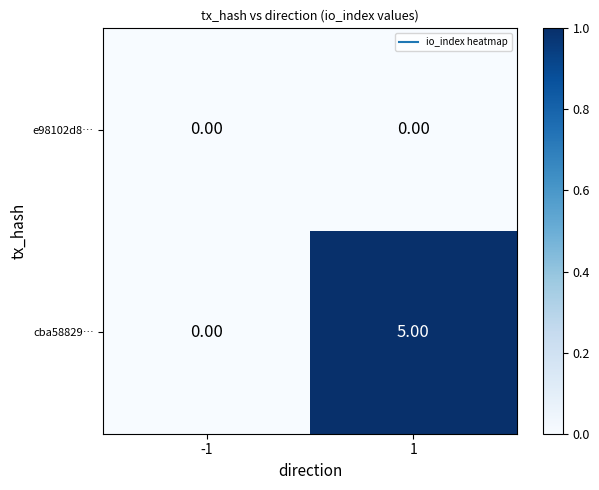

What is the difference between the maximum and minimum values in the cba58829… series?

5